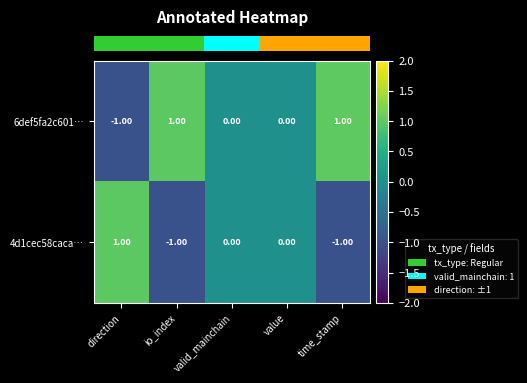

Is the value of 4d1cec58caca… at valid_mainchain greater than the value of 6def5fa2c601… at time_stamp?

No